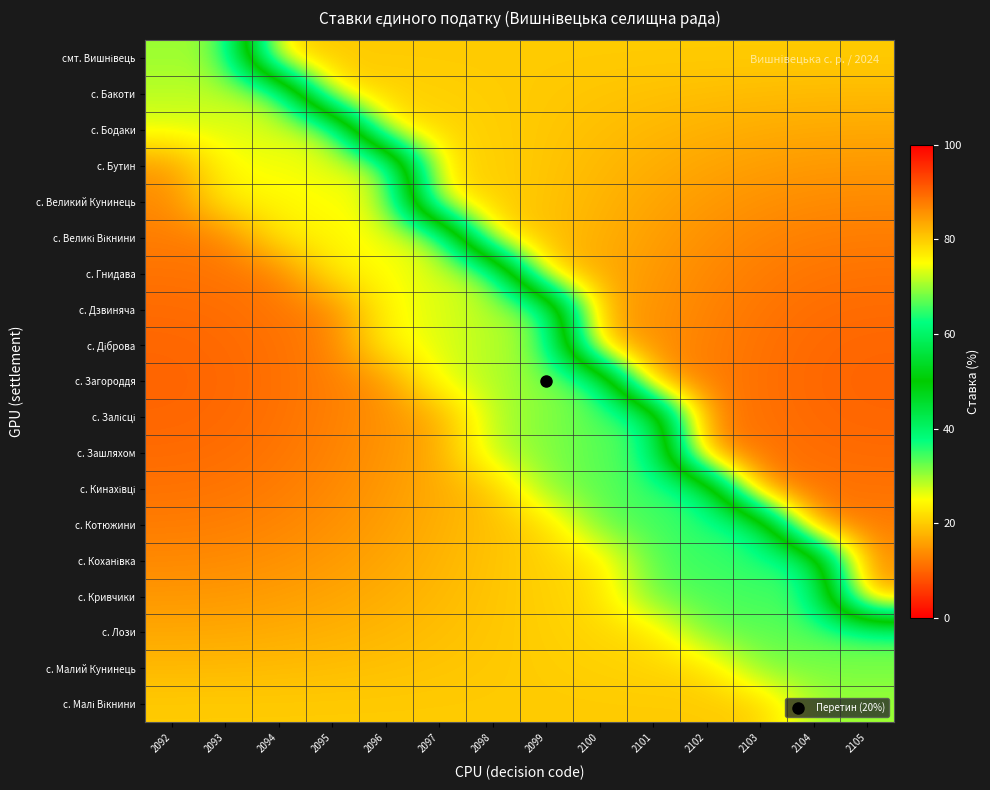

What is the total value across all series at 2105?

415.7